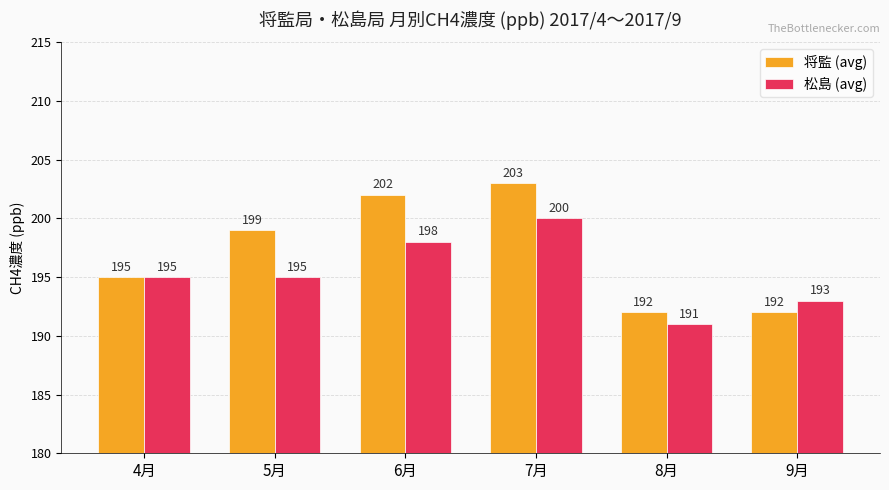

What is the label of the 6th bar from the left?

9月